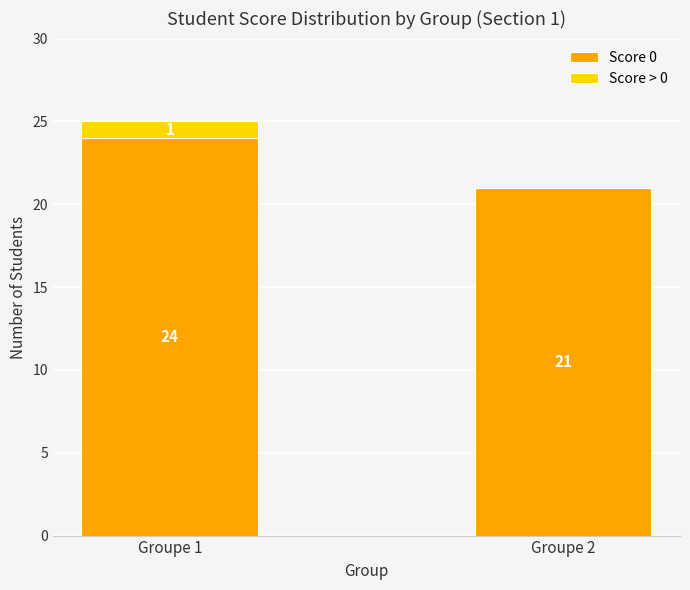

At which category is the sum across all series the highest?

Groupe 1